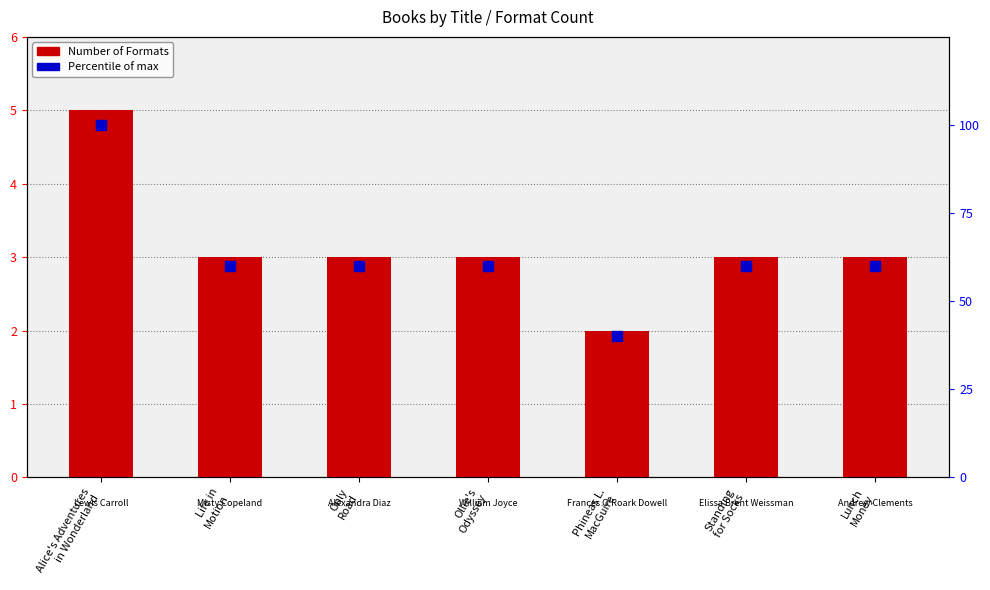

At which category is the sum across all series the highest?

Alice's Adventures
in Wonderland